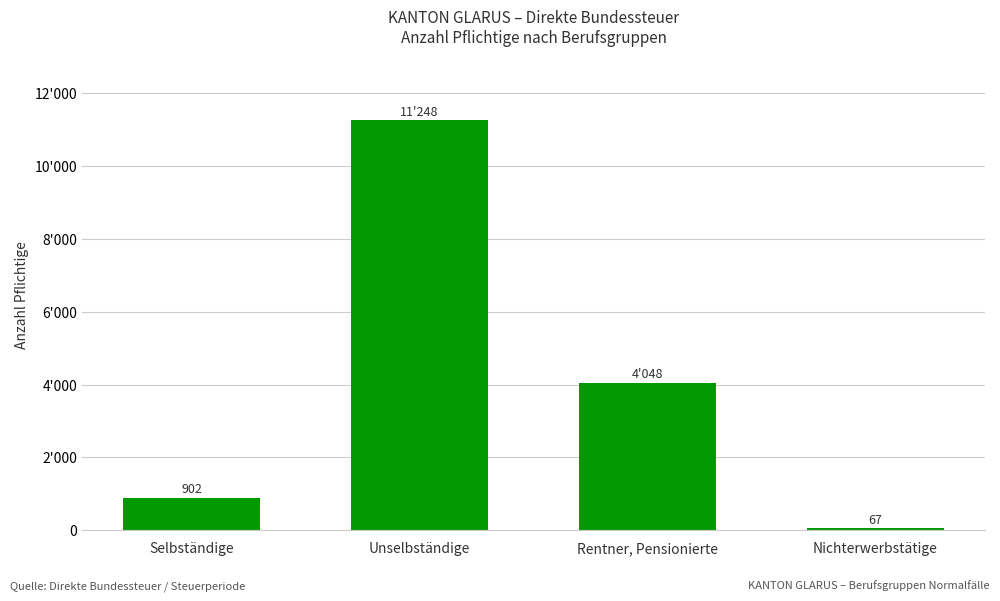

The chart shows a value of 618 at Selbständige. True or false?

False